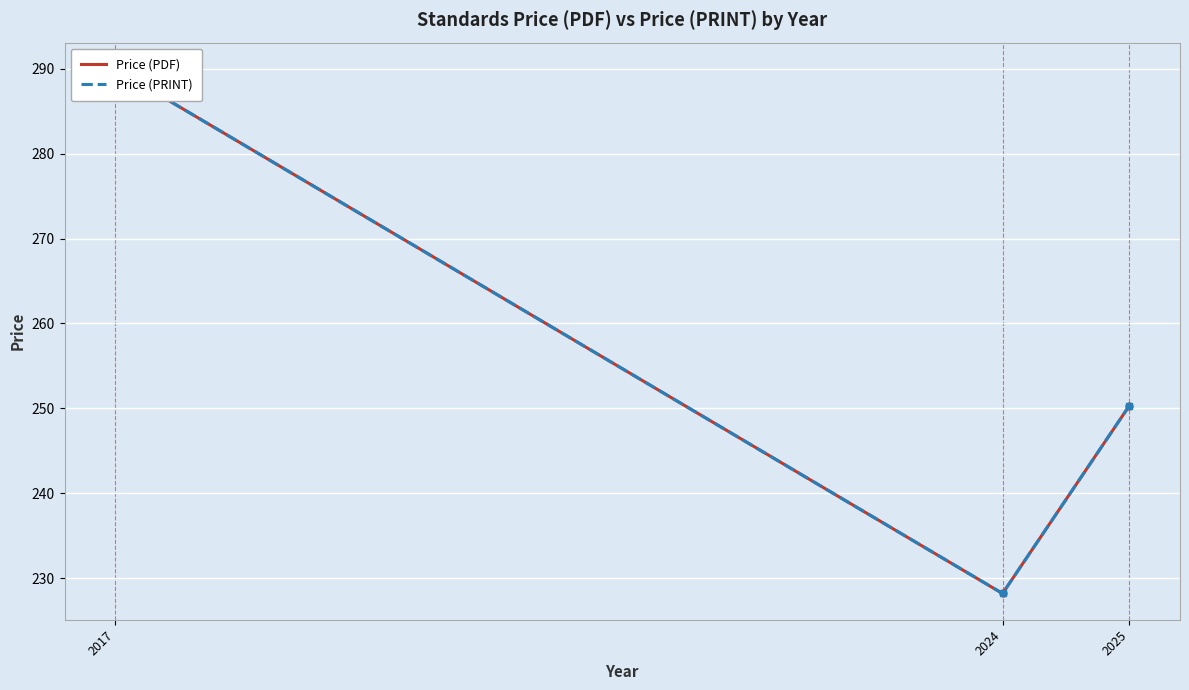

Is the value of Price (PDF) at 2017 greater than the value of Price (PRINT) at 2024?

Yes